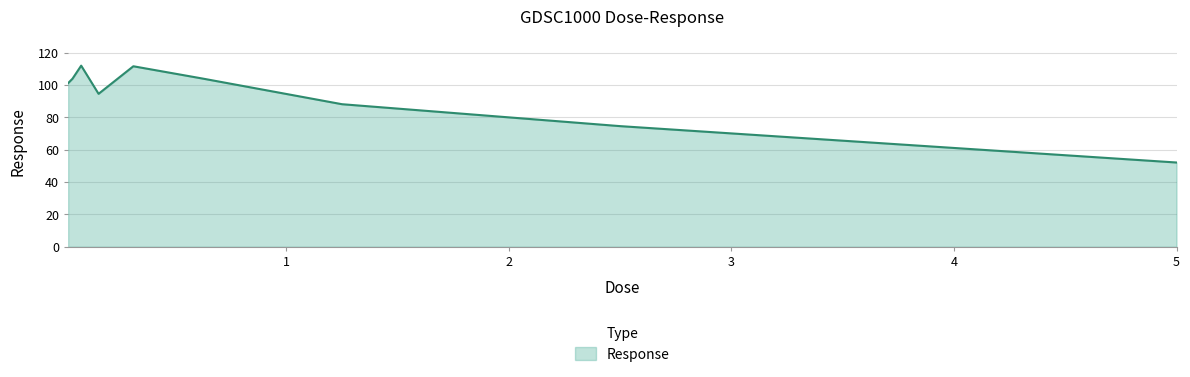

What is the difference between the maximum and minimum values?

59.9